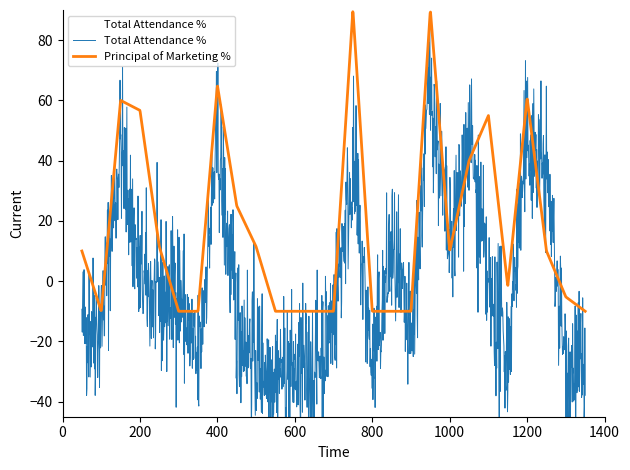

What is the lowest value of the Principal of Marketing % series?

-10.0